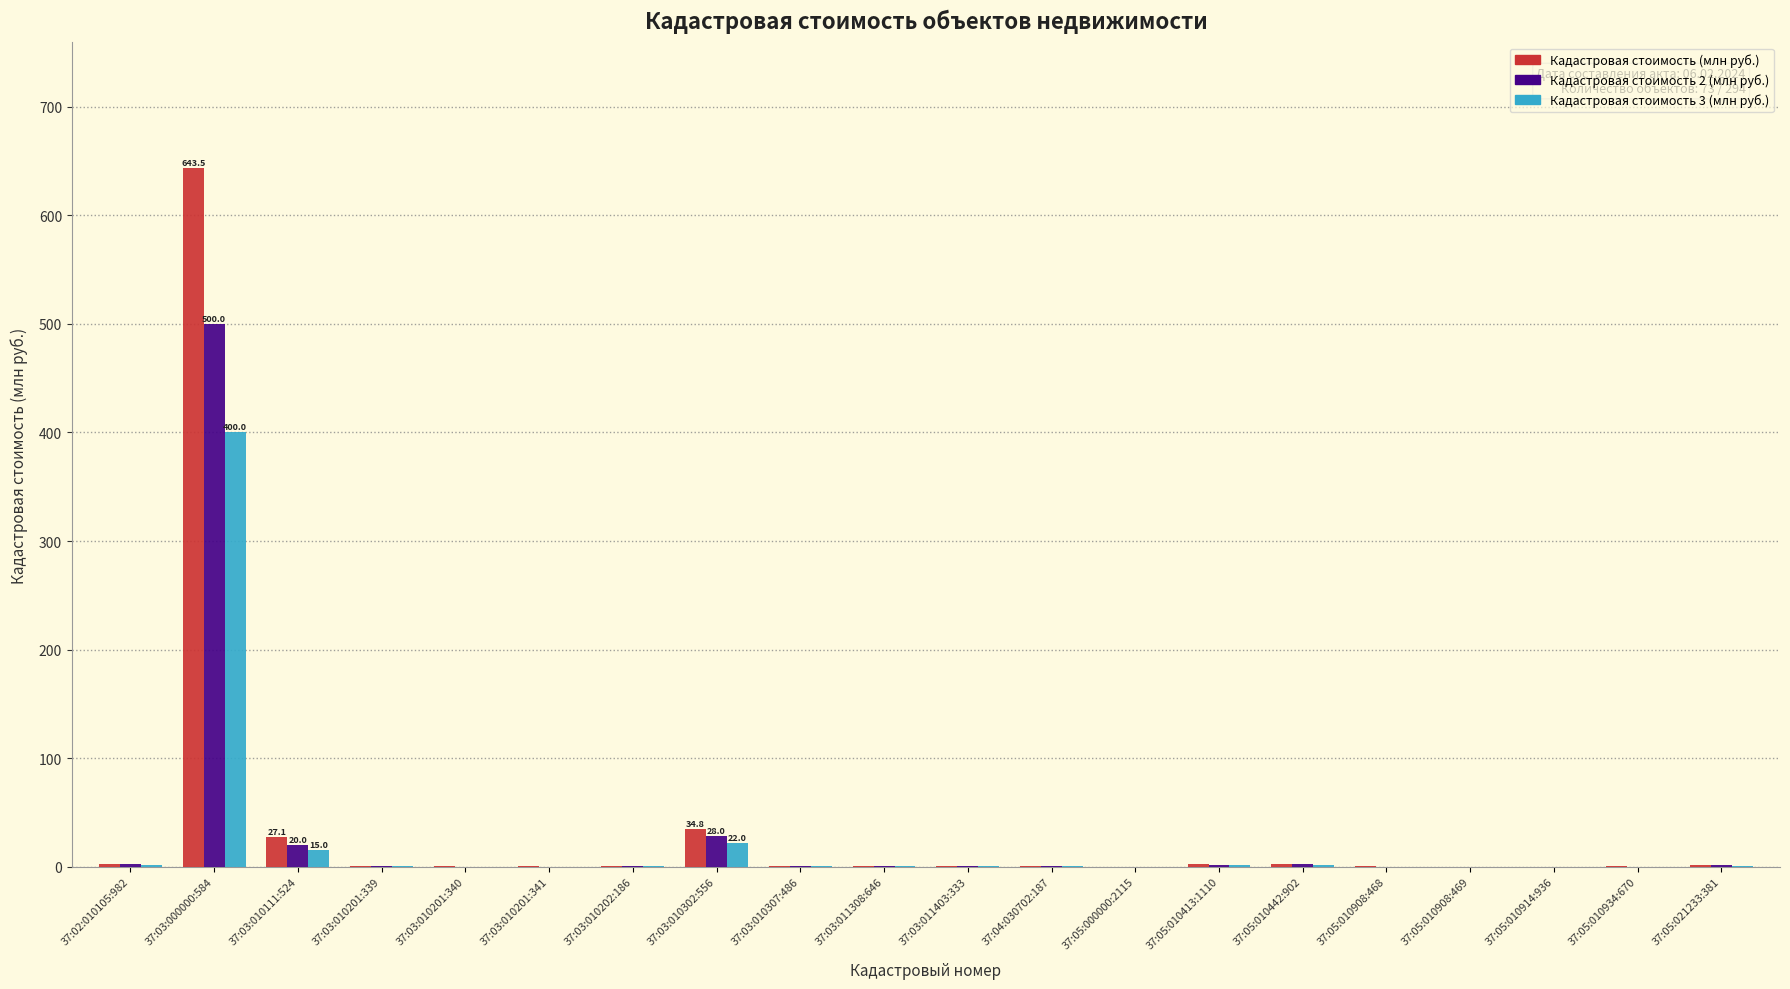

Which label corresponds to the largest value in the chart?

37:03:000000:584